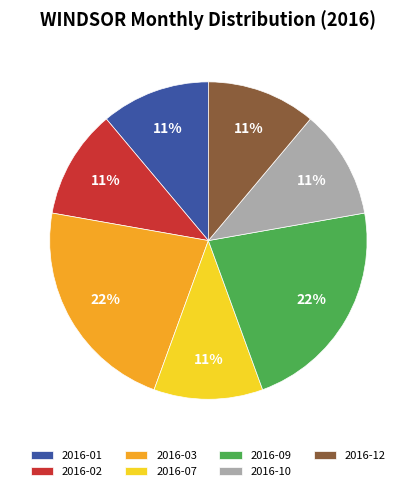

Which has a higher value, 2016-02 or 2016-03?

2016-03